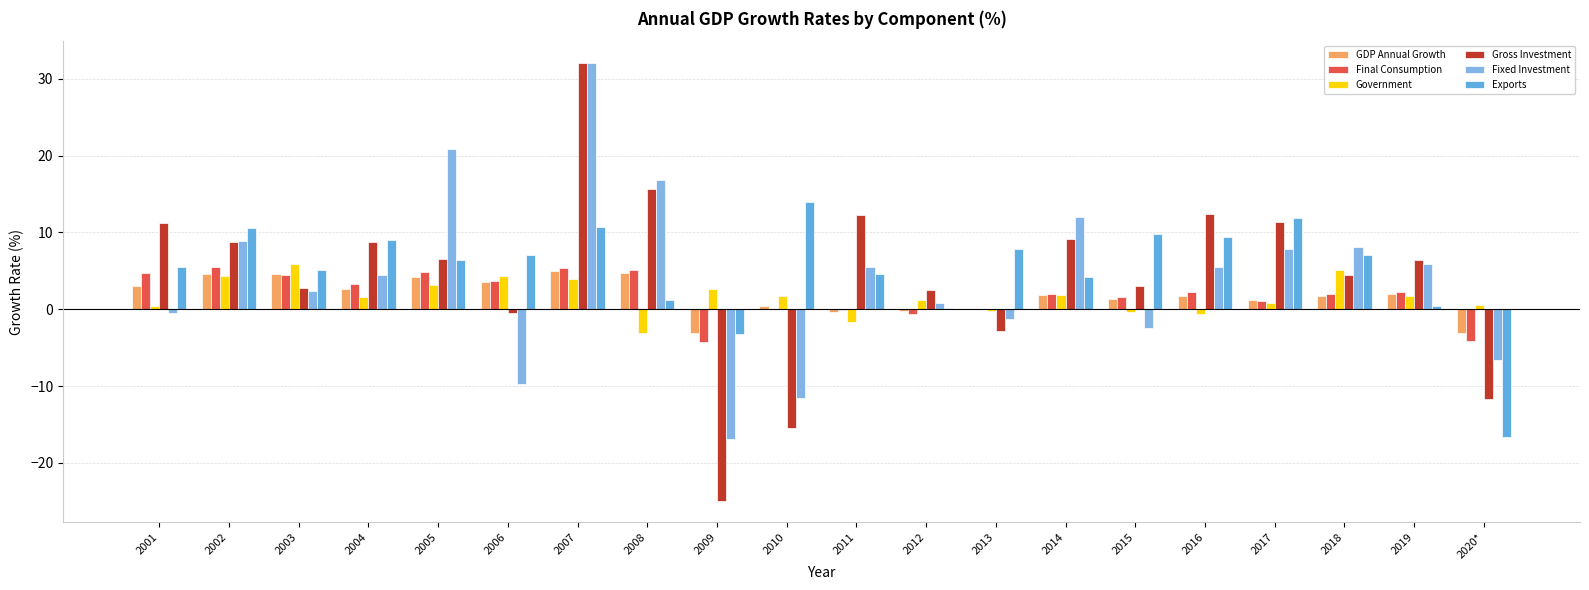

List the labels in order of GDP Annual Growth value, largest first.

2007, 2008, 2003, 2002, 2005, 2006, 2001, 2004, 2019, 2014, 2018, 2016, 2015, 2017, 2010, 2013, 2012, 2011, 2020*, 2009